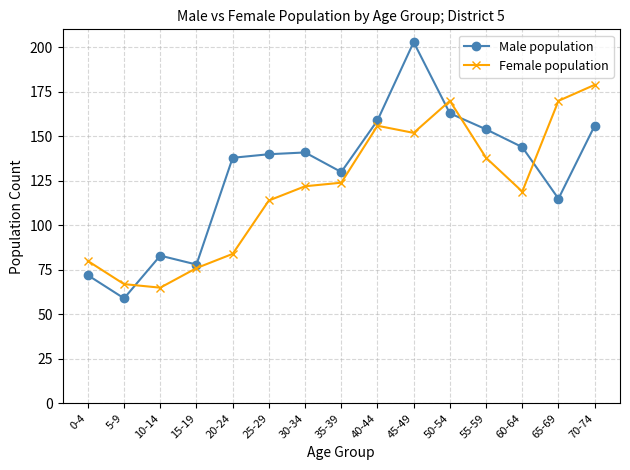

Reading left to right, what are all the values shown in this chart?

Male population: 72	59	83	78	138	140	141	130	159	203	163	154	144	115	156
Female population: 80	67	65	76	84	114	122	124	156	152	170	138	119	170	179